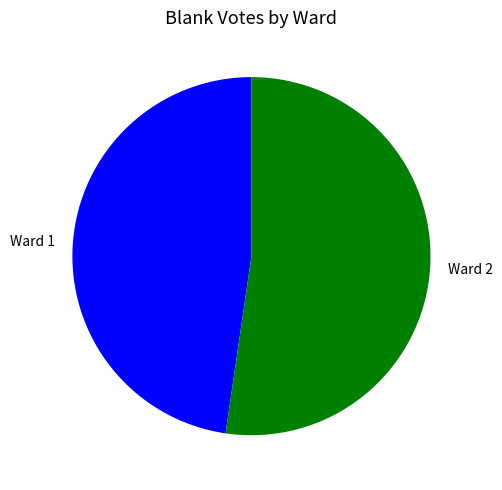

Which slice is the smallest?

Ward 1